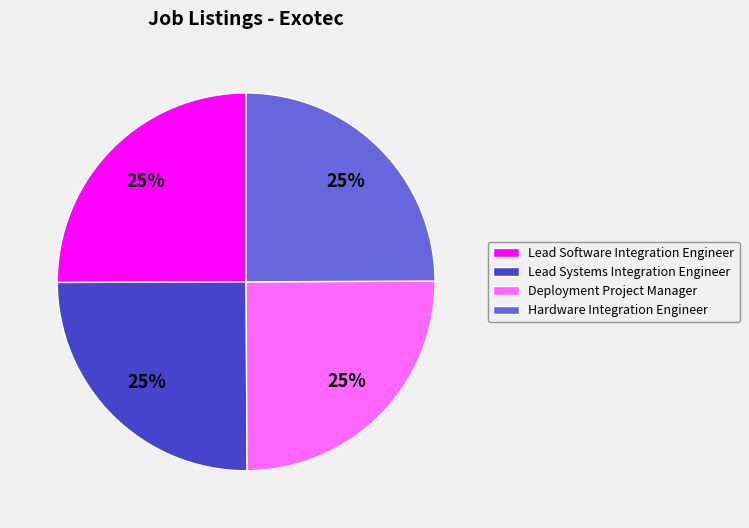

The Deployment Project Manager slice represents 25% of the pie. True or false?

True